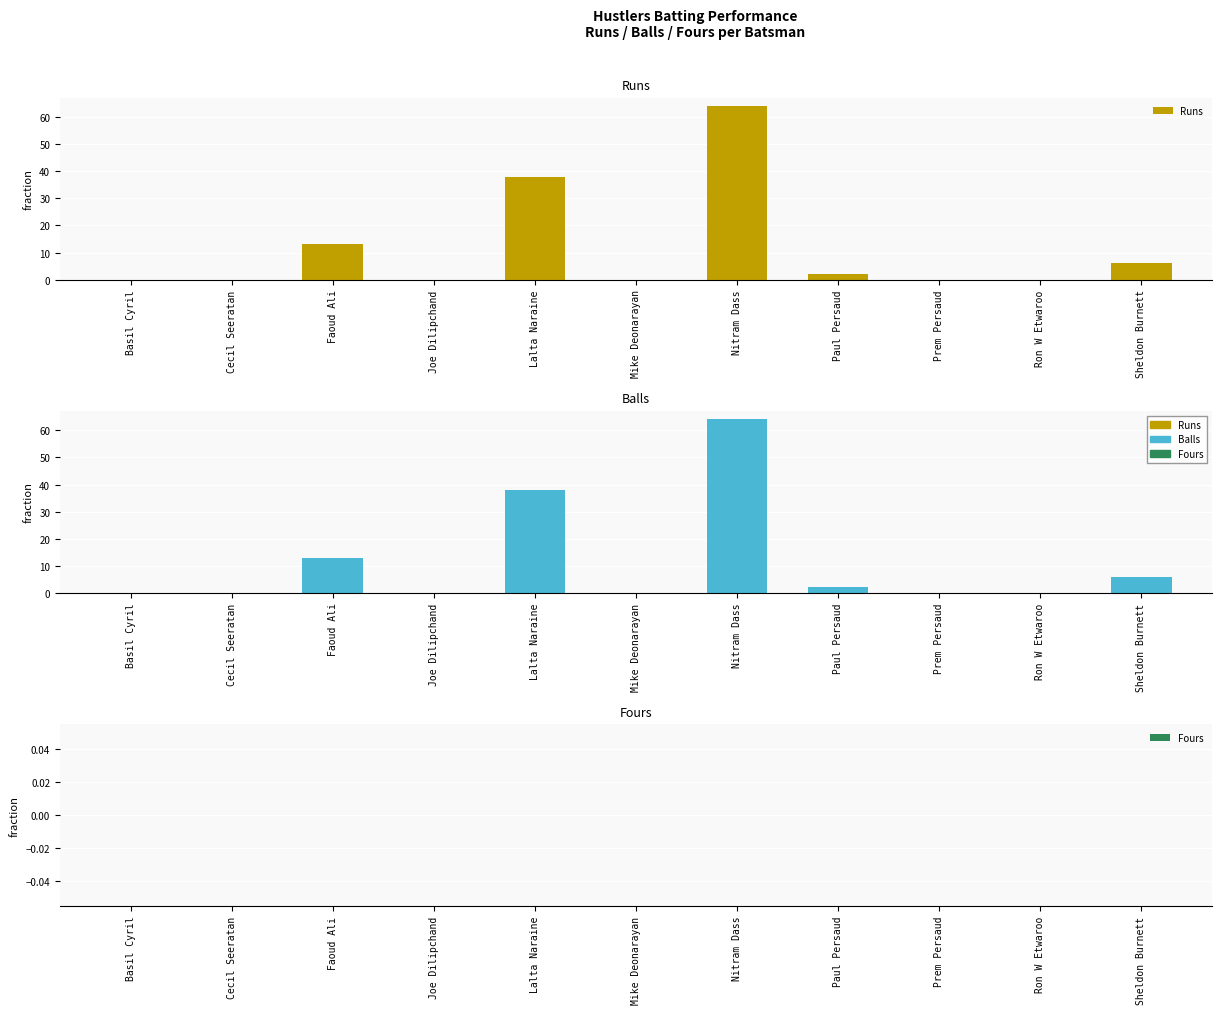

Between Lalta Naraine and Mike Deonarayan, which series saw the biggest shift?

Runs